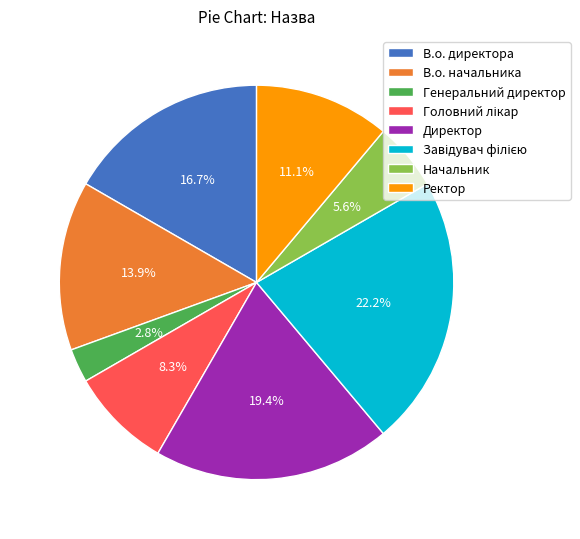

What percentage is the В.о. директора slice, to the nearest percent?

17%